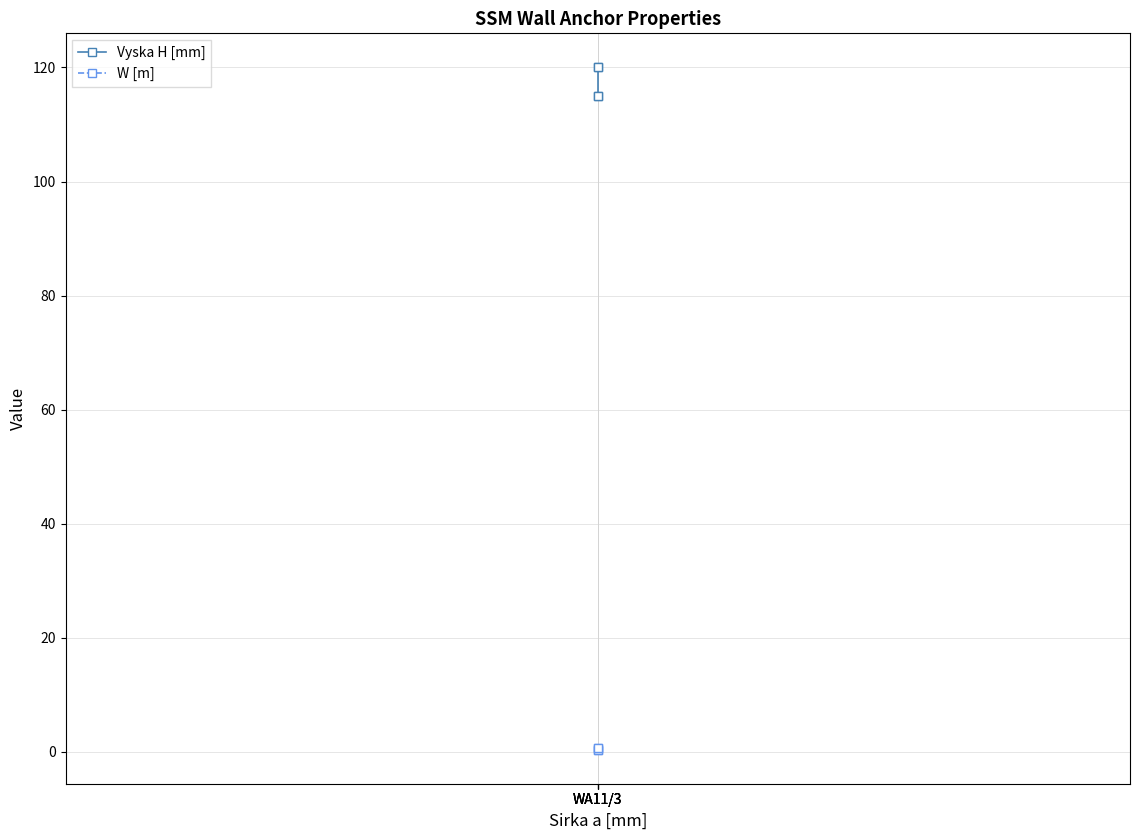

True or false: W [m] and Vyska H [mm] intersect in this chart.

False